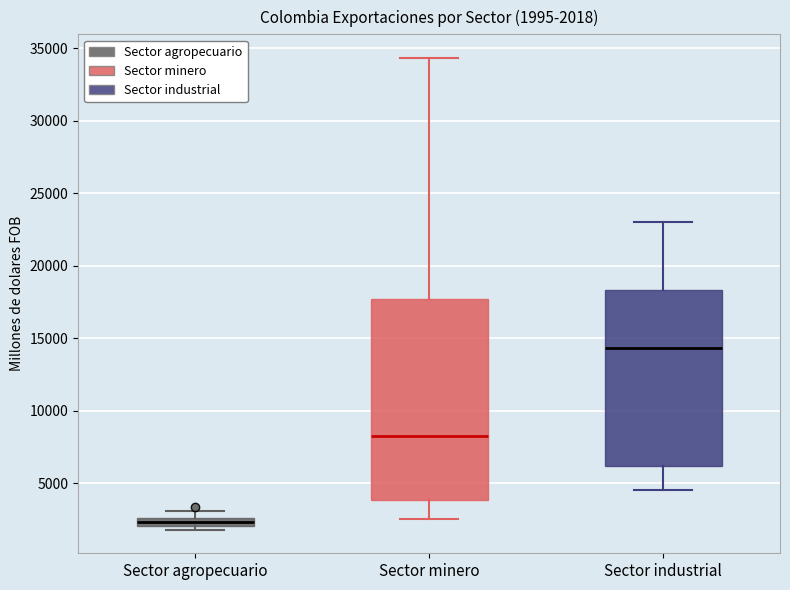

Which box's median line is the highest?

Sector industrial